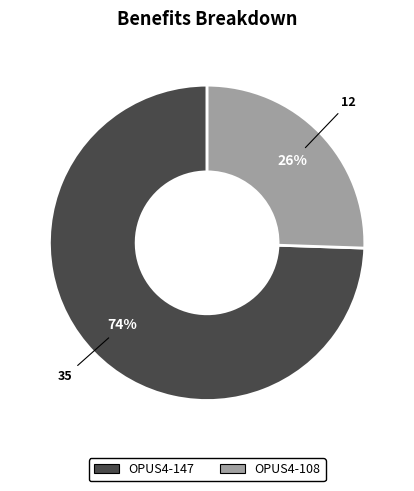

Is there a majority slice in this chart?

Yes